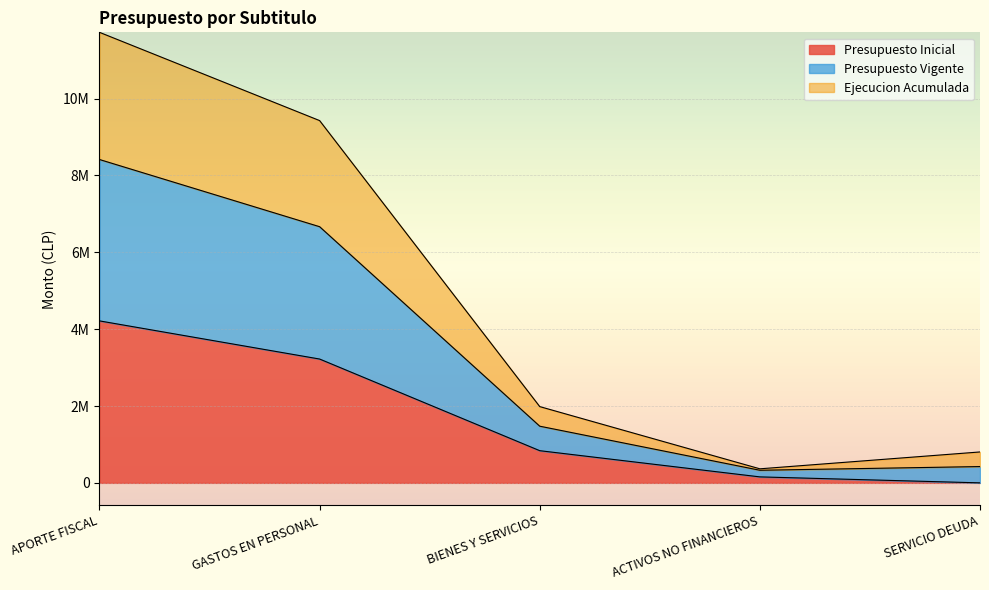

What are all the series names shown in the legend?

Presupuesto Inicial, Presupuesto Vigente, Ejecucion Acumulada